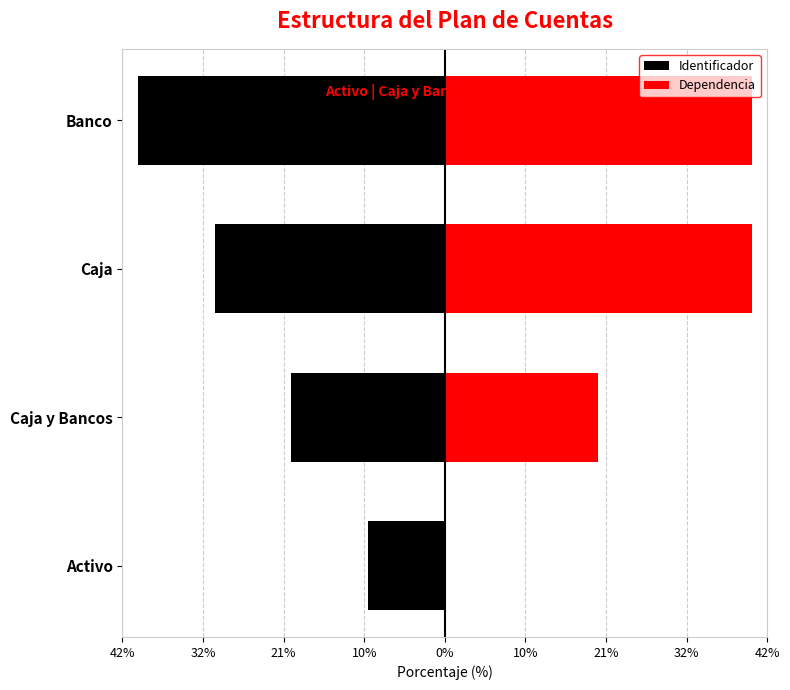

How many bars are there in each group?

2